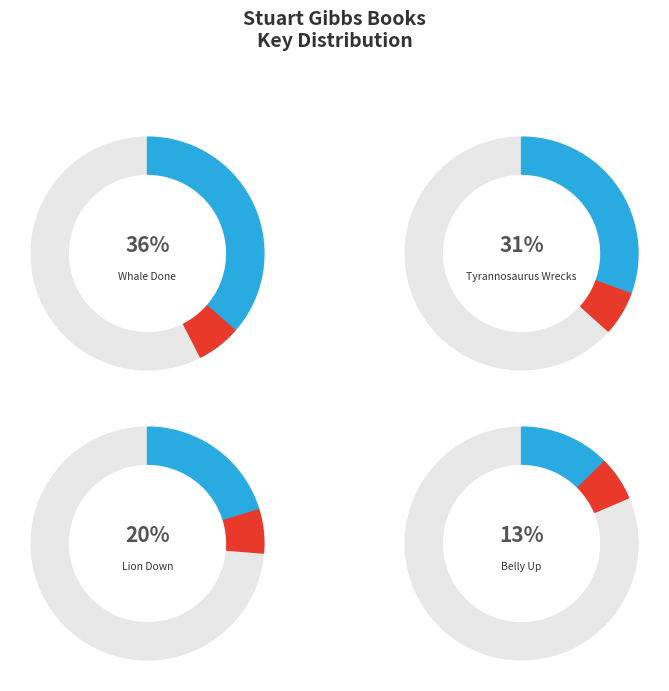

Is it true that Belly Up is 13% of the pie?

True